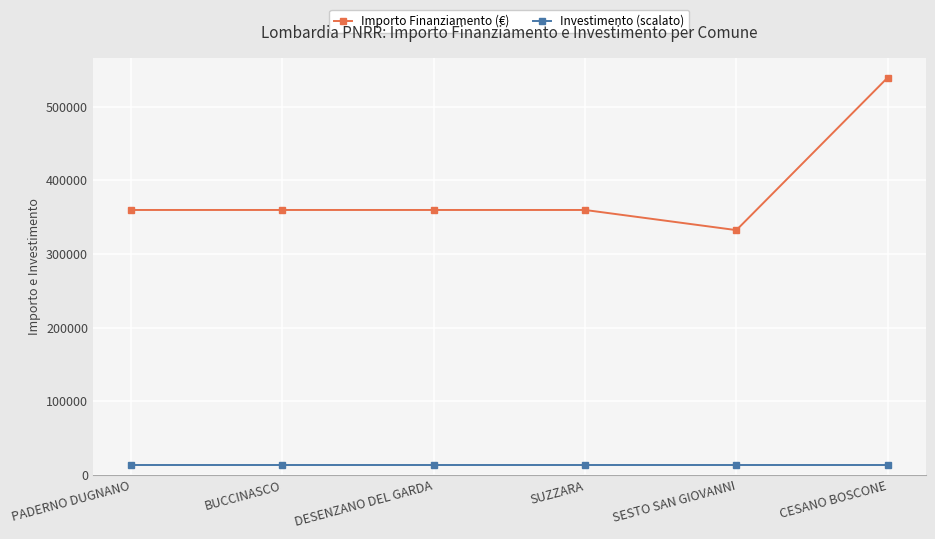

Which series has the largest total across all categories?

Importo Finanziamento (€)